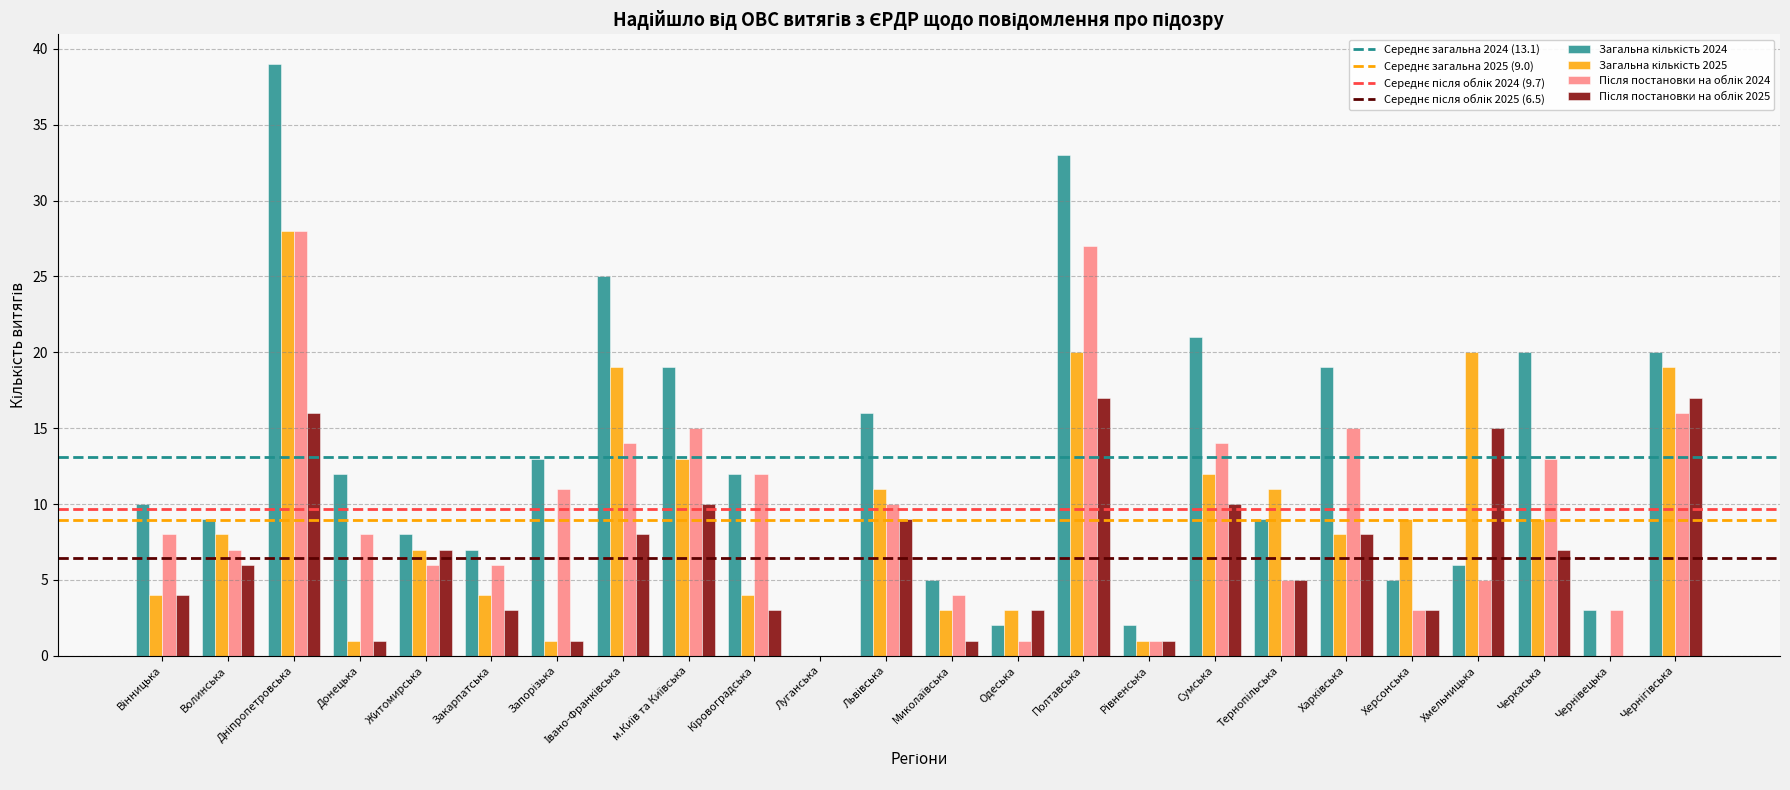

Which label corresponds to the largest value in the chart?

Дніпропетровська